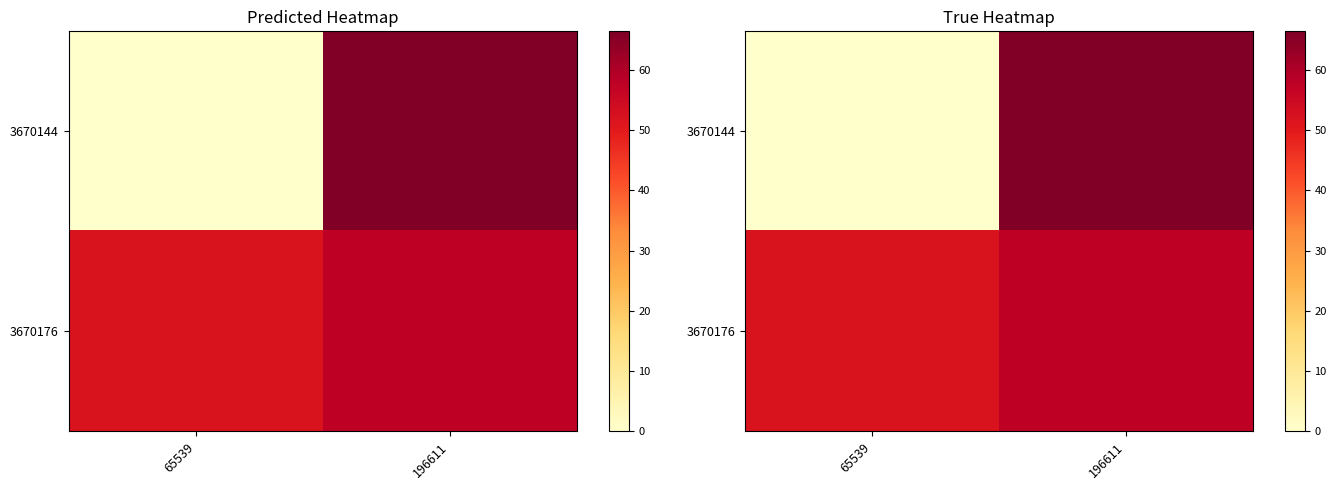

Rank the categories by 3670176 value from lowest to highest.

65539, 196611